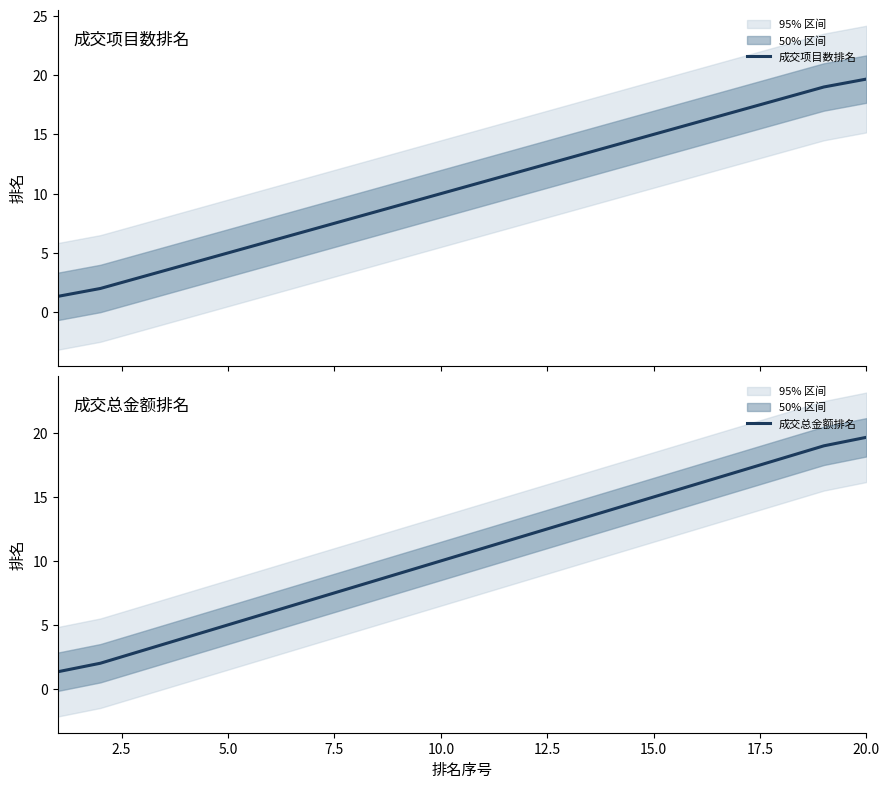

What is the highest value of the 成交总金额排名 series?

19.7